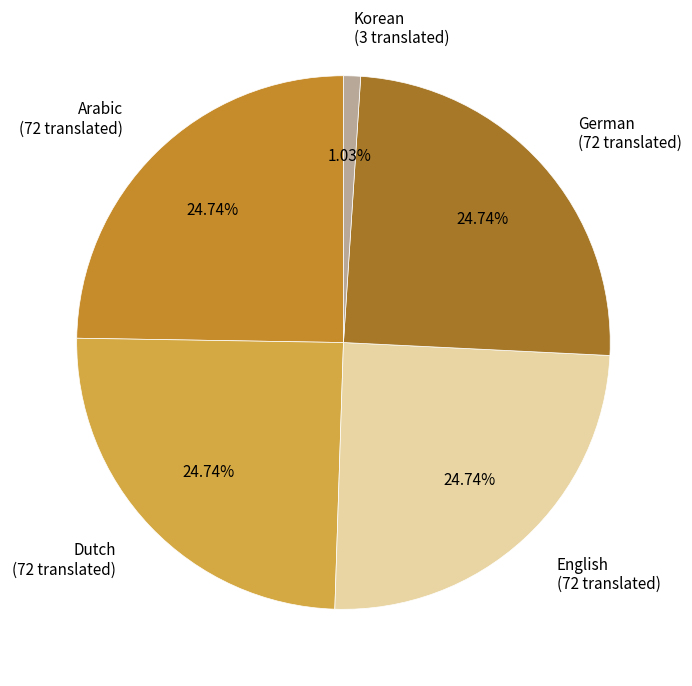

Does any single category account for the majority?

No